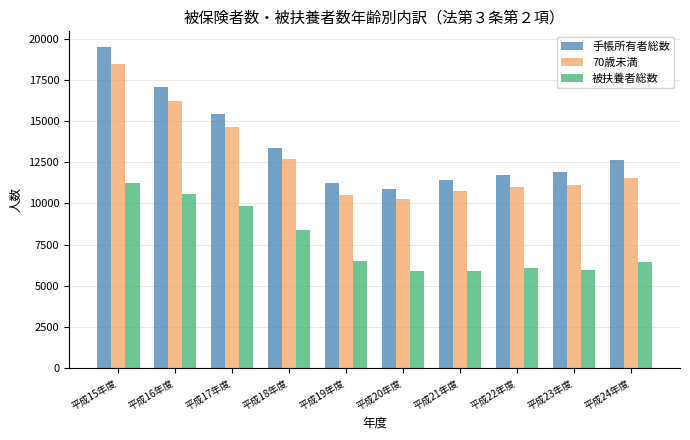

Rank the series at 平成17年度 from lowest to highest value.

被扶養者総数, 70歳未満, 手帳所有者総数